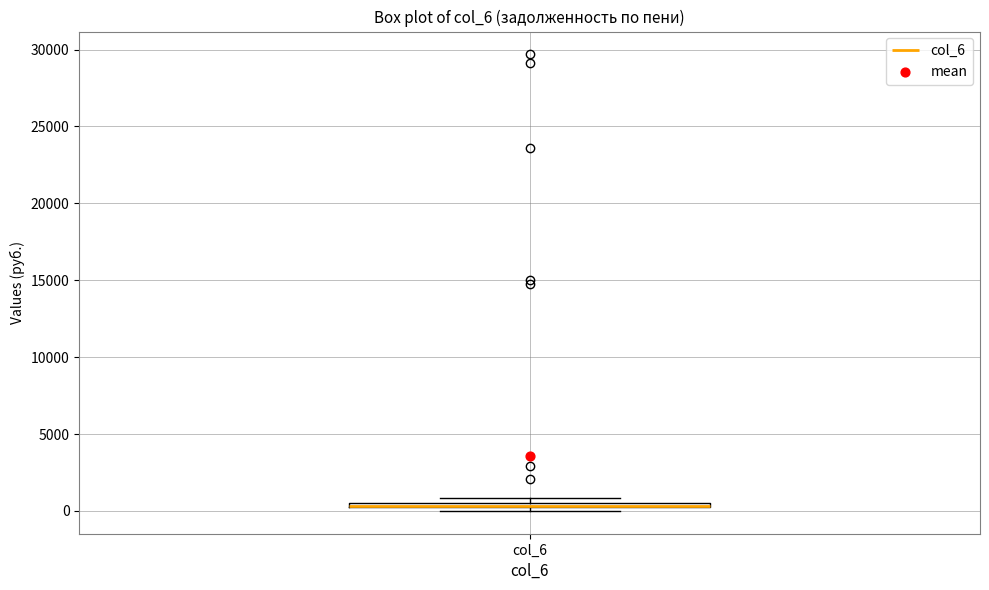

Where is the lower edge of the box for col_6 on the y-axis? The values are not printed on the chart, so give them approximately, as read against the axis.

0